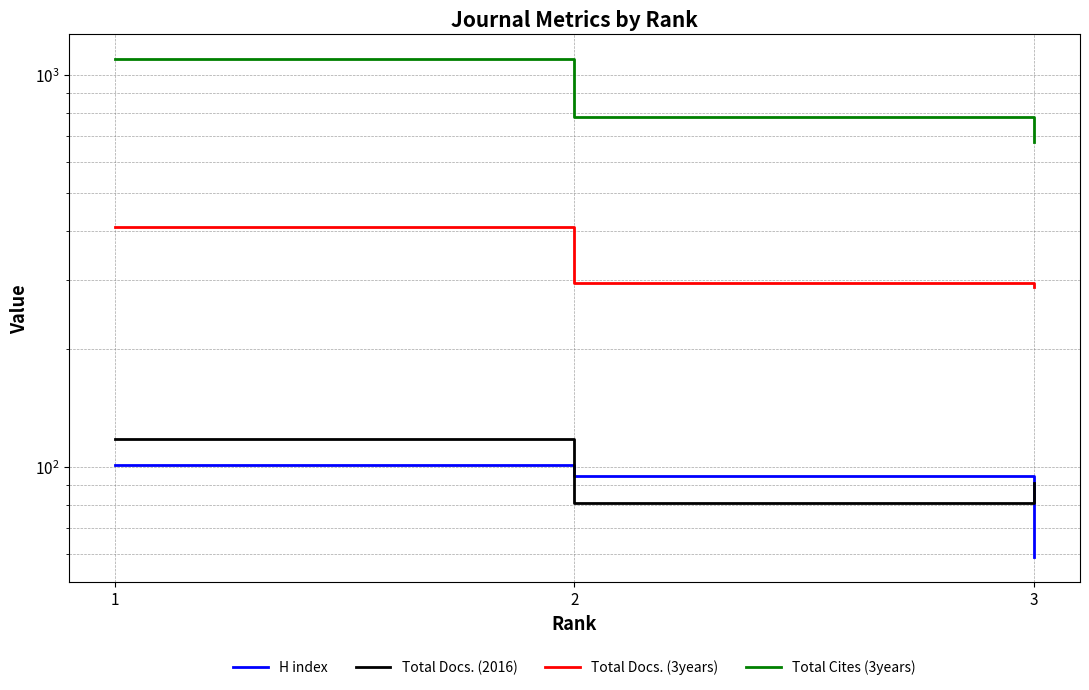

Is this an area chart (filled region under the line)?

No